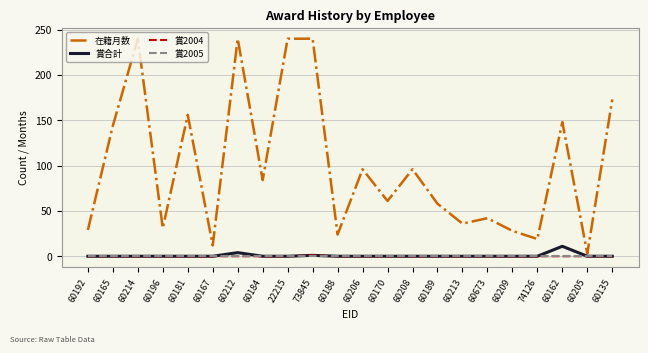

What are all the series names shown in the legend?

在籍月数, 賞合計, 賞2004, 賞2005